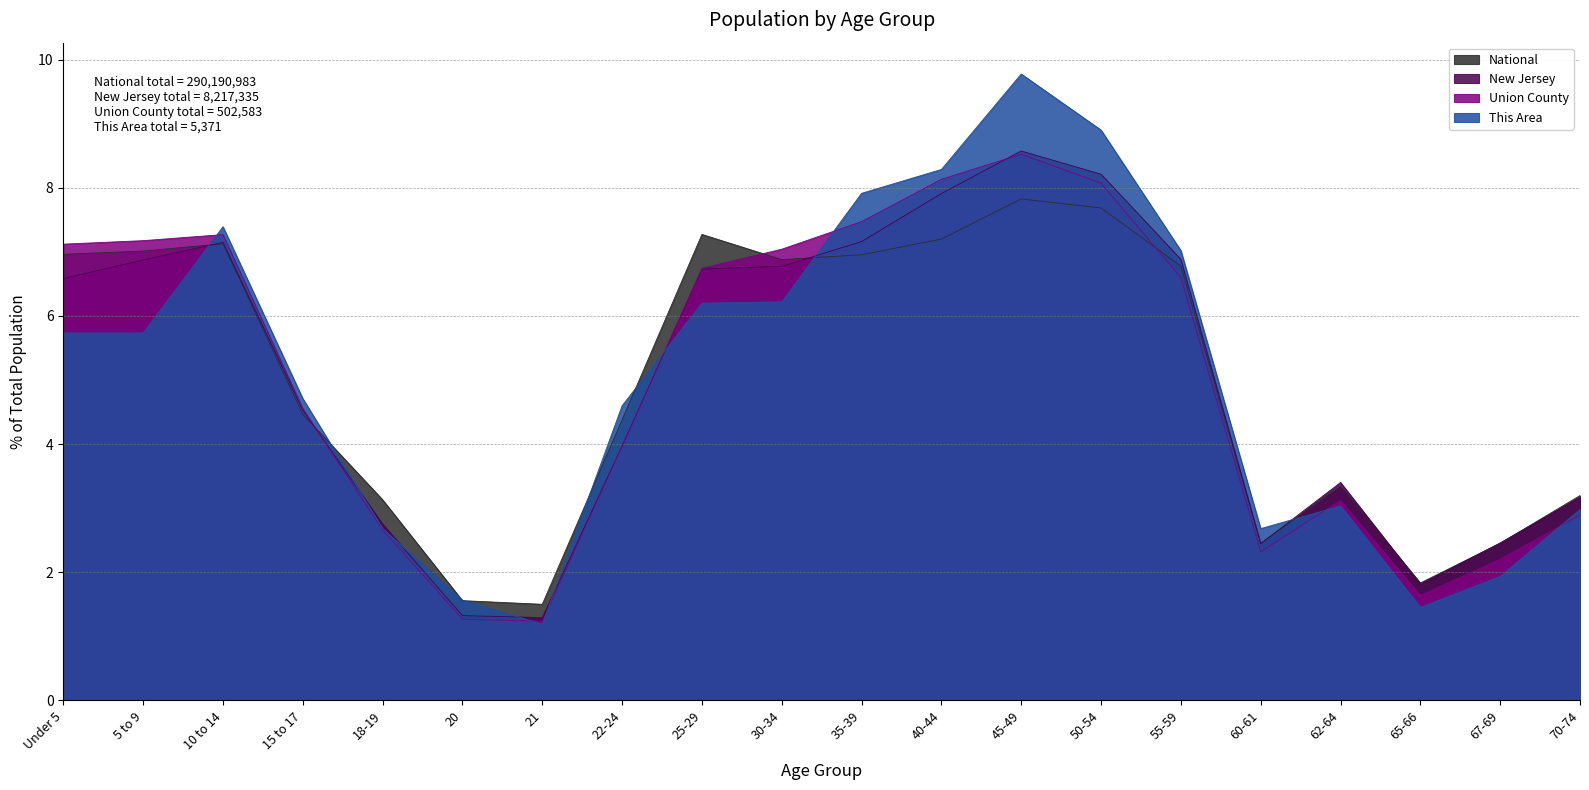

Reading right to left, extract all data points from this chart.

This Area: 70-74=3.0	67-69=1.9	65-66=1.5	62-64=3.0	60-61=2.7	55-59=7.0	50-54=8.9	45-49=9.8	40-44=8.3	35-39=7.9	30-34=6.2	25-29=6.2	22-24=4.6	21=1.2	20=1.6	18-19=2.7	15 to 17=4.7	10 to 14=7.4	5 to 9=5.7	Under 5=5.7
Union County: 70-74=2.9	67-69=2.2	65-66=1.6	62-64=3.1	60-61=2.3	55-59=6.6	50-54=8.1	45-49=8.5	40-44=8.1	35-39=7.5	30-34=7.0	25-29=6.7	22-24=4.0	21=1.2	20=1.3	18-19=2.7	15 to 17=4.6	10 to 14=7.3	5 to 9=7.2	Under 5=7.1
New Jersey: 70-74=3.2	67-69=2.5	65-66=1.8	62-64=3.4	60-61=2.4	55-59=6.9	50-54=8.2	45-49=8.6	40-44=7.9	35-39=7.2	30-34=6.8	25-29=6.7	22-24=4.0	21=1.3	20=1.3	18-19=2.8	15 to 17=4.5	10 to 14=7.1	5 to 9=6.9	Under 5=6.6
National: 70-74=3.2	67-69=2.5	65-66=1.8	62-64=3.3	60-61=2.5	55-59=6.8	50-54=7.7	45-49=7.8	40-44=7.2	35-39=7.0	30-34=6.9	25-29=7.3	22-24=4.4	21=1.5	20=1.6	18-19=3.1	15 to 17=4.5	10 to 14=7.1	5 to 9=7.0	Under 5=7.0